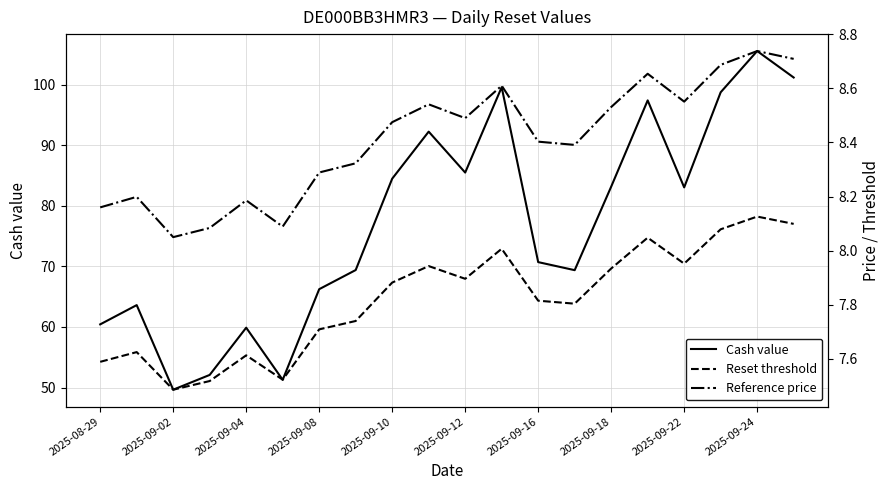

True or false: Reference price and Reset threshold intersect in this chart.

False